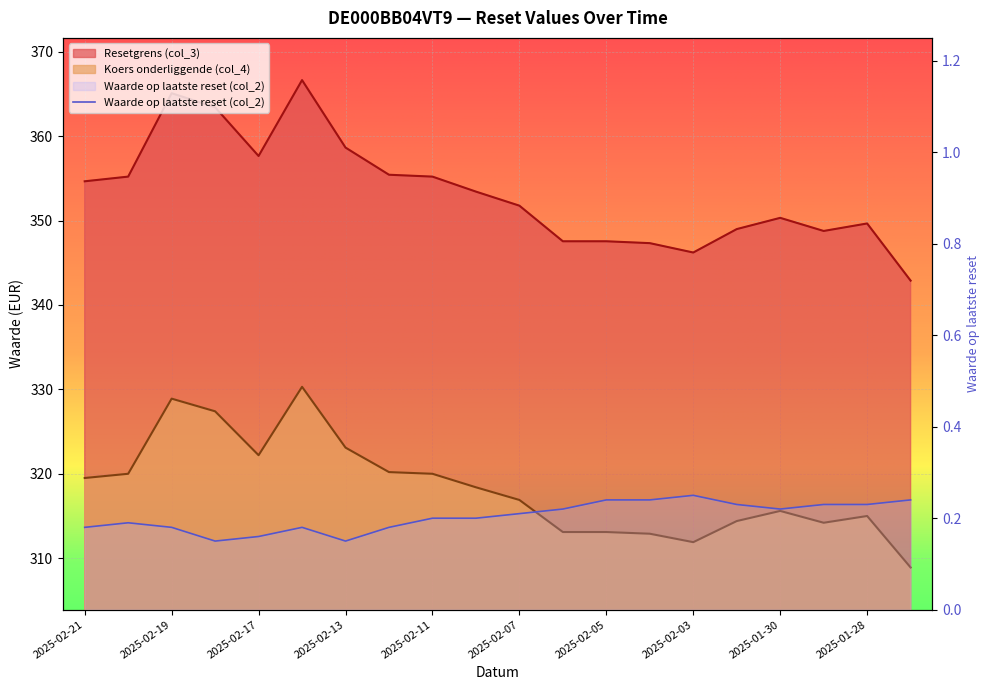

Read the Waarde op laatste reset (col_2) value at 2025-02-18.

0.1